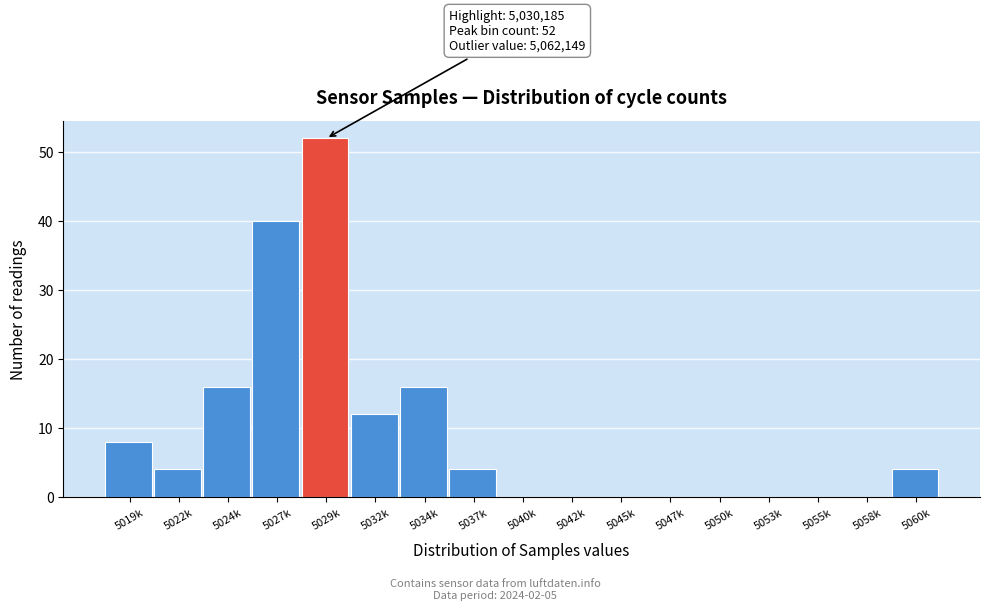

Reading right to left, list all the values displayed in this chart.

5060k=4	5058k=0	5055k=0	5053k=0	5050k=0	5047k=0	5045k=0	5042k=0	5040k=0	5037k=4	5034k=16	5032k=12	5029k=52	5027k=40	5024k=16	5022k=4	5019k=8